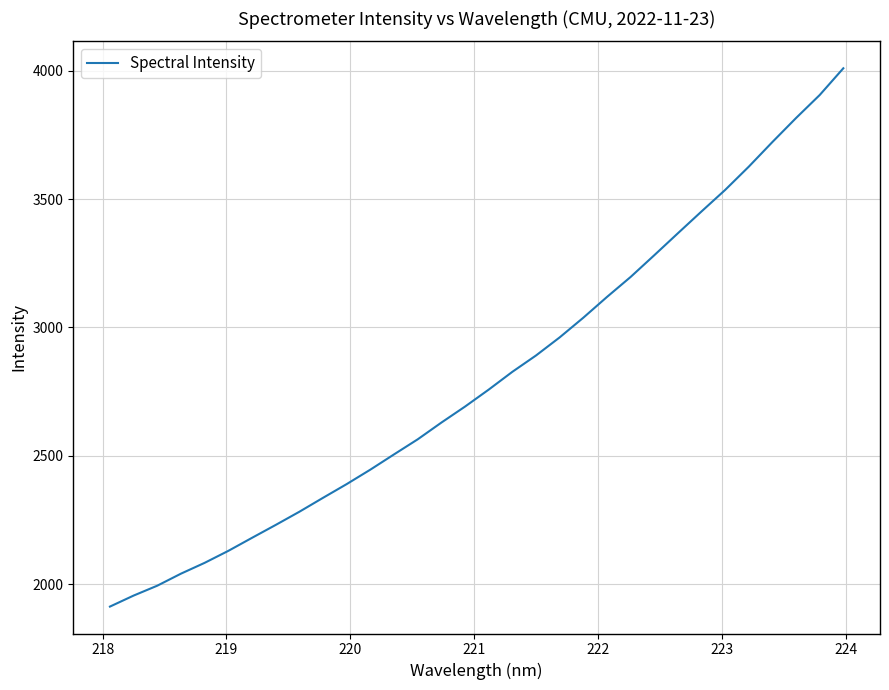

What is the minimum value shown in the chart?

1913.1